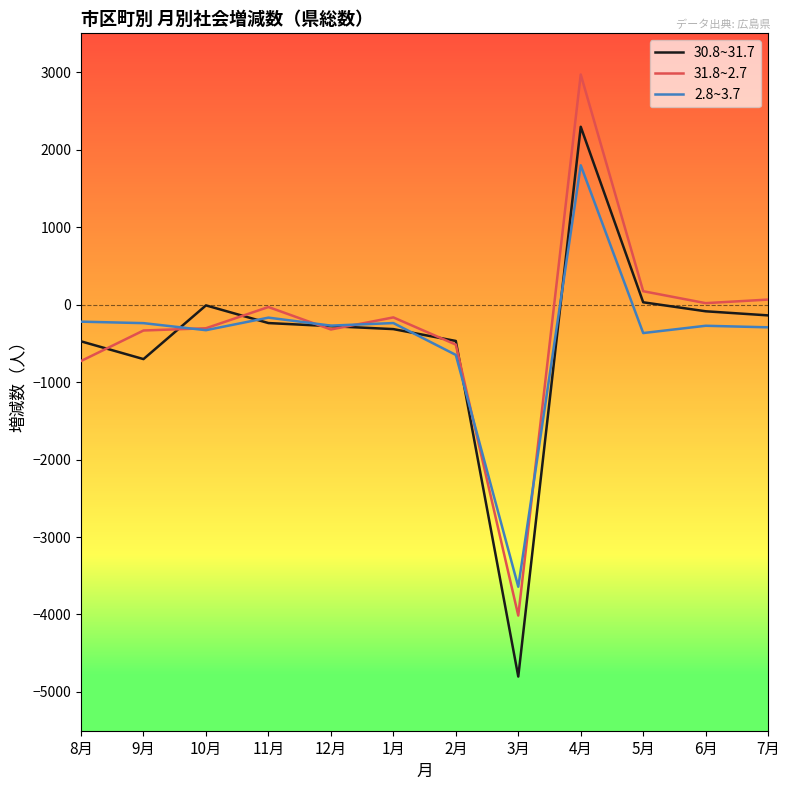

True or false: 30.8~31.7 has more than 1 interior local peaks.

True